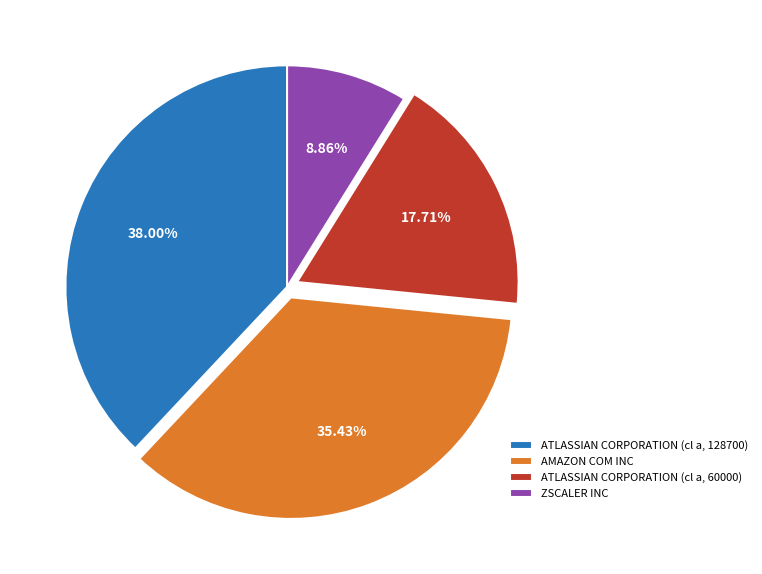

Does ATLASSIAN CORPORATION (cl a, 128700) account for over 50% of the chart?

No